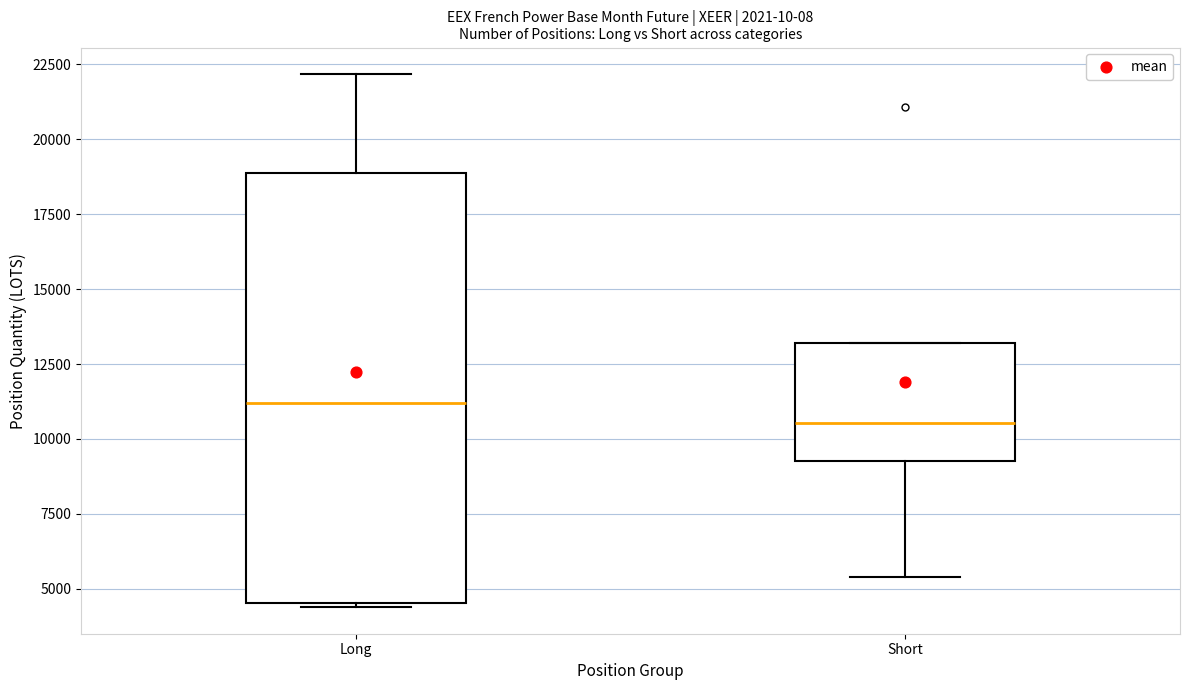

Reading left to right, read every box against the y-axis: the position of its median line, the range the box covers, and the ends of its whiskers. The values are not printed on the chart, so give them approximately, as read against the axis.

Long: median 11000, box 4500 to 19000, whiskers 4500 to 22000
Short: median 10500, box 9000 to 13000, whiskers 5500 to 13000